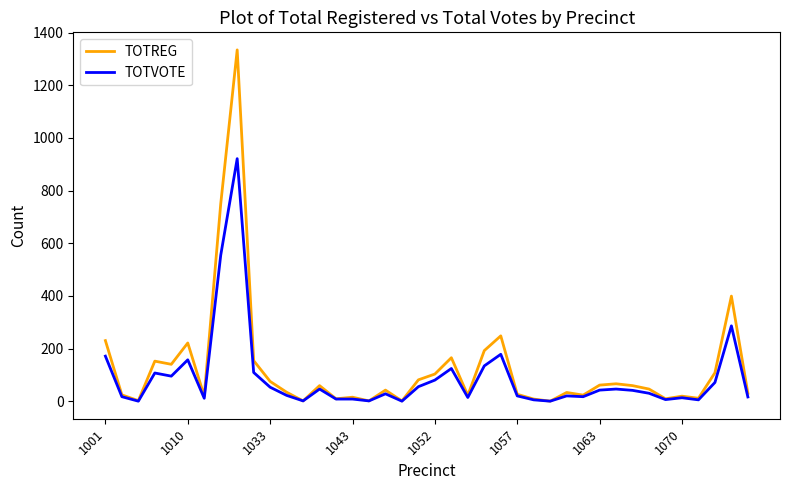

Which series has the widest spread of values?

TOTREG